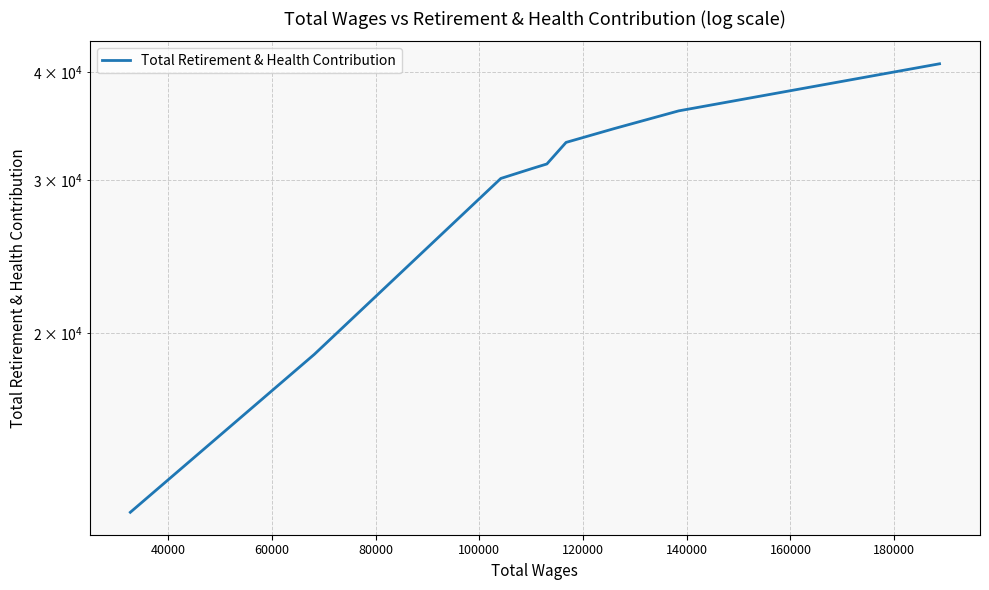

Which category has the highest value across all series?

180000